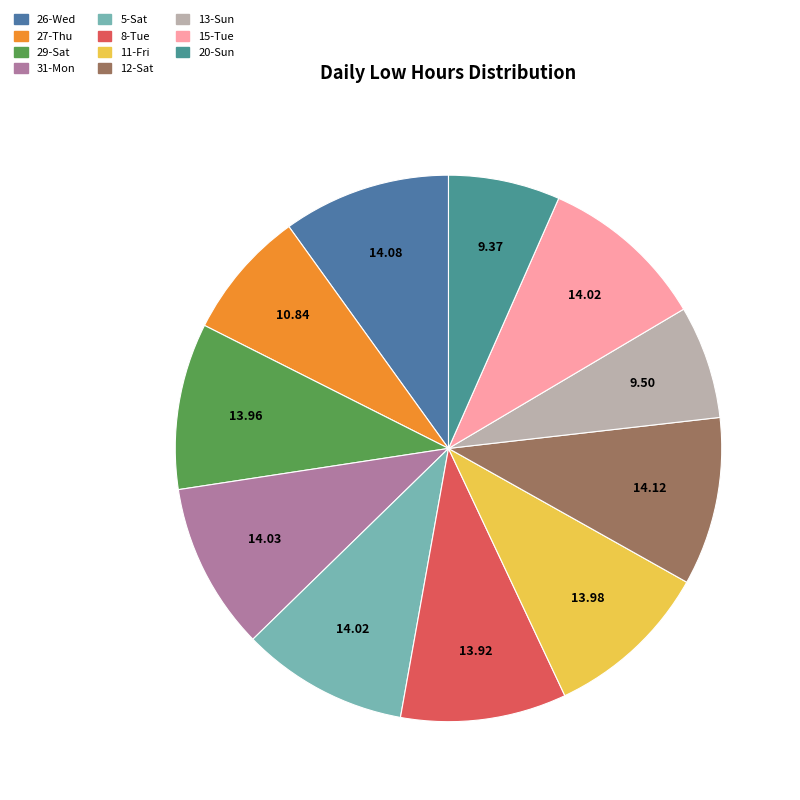

True or false: 13-Sun accounts for 7% of the total.

True